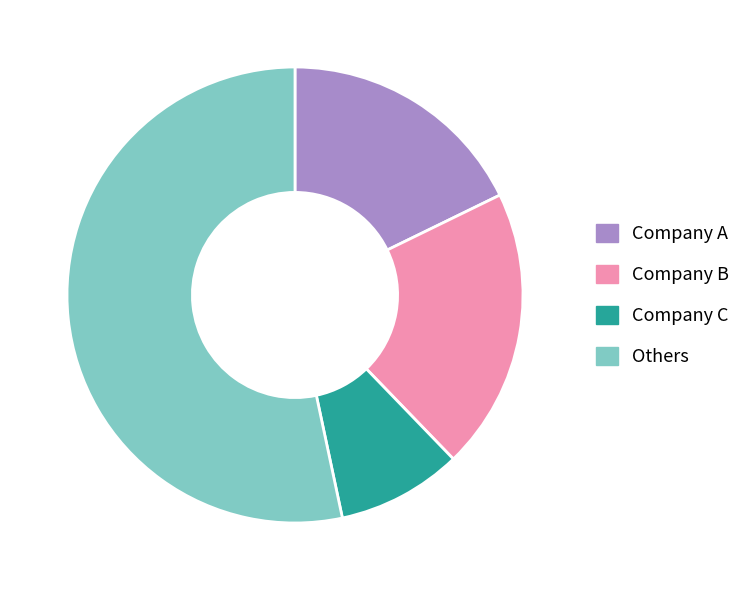

Is Others the majority of the pie?

Yes